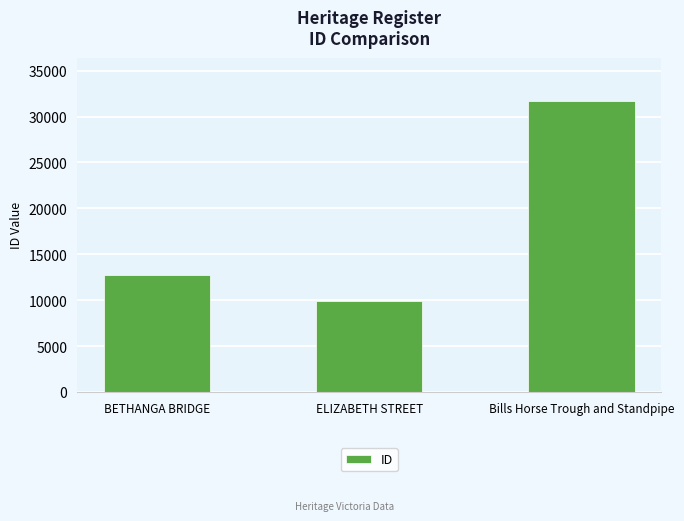

At which category does the chart reach its minimum across all series?

ELIZABETH STREET